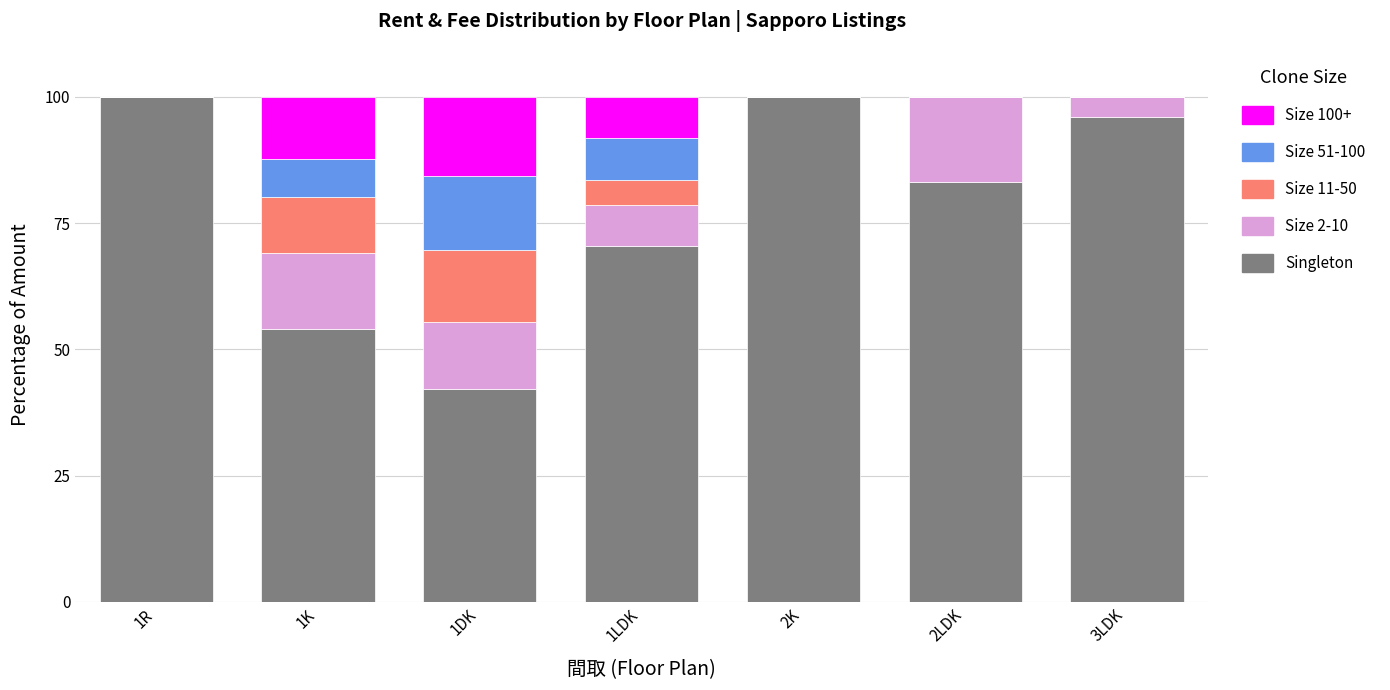

What is the maximum value for Singleton?

100.0